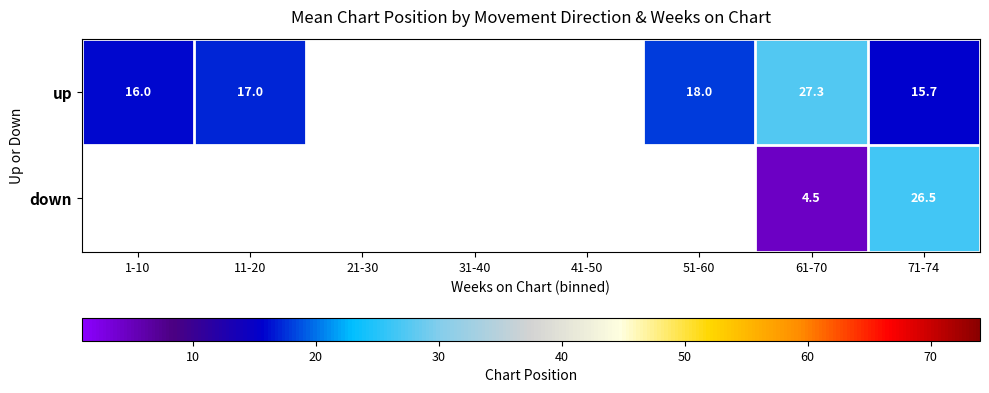

What is the difference between the highest and lowest values at 61-70?

22.8